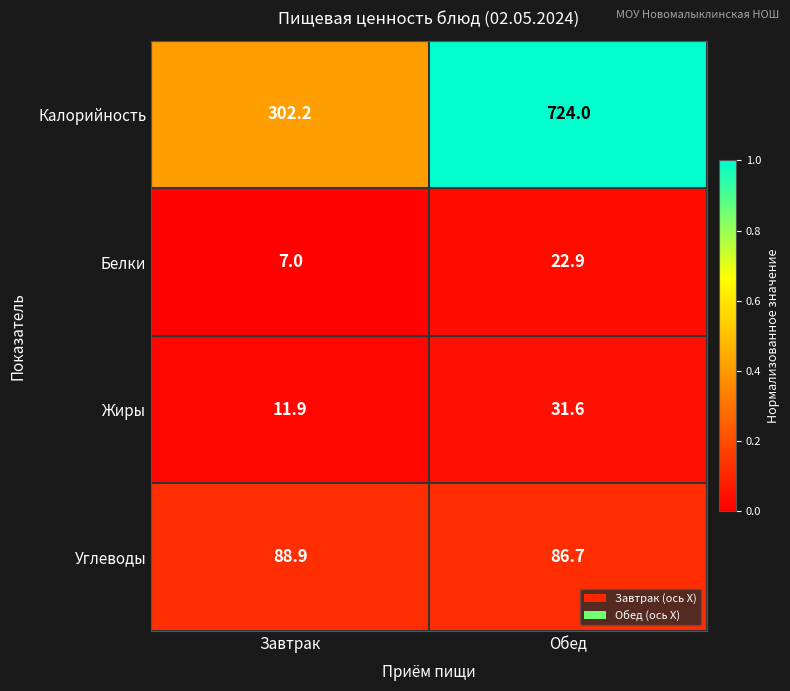

Where does the Жиры series first go above 31?

Обед